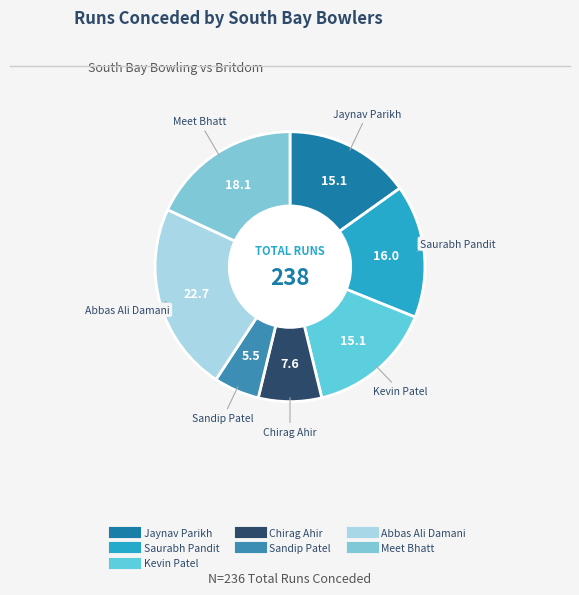

Is it true that Sandip Patel is 5% of the pie?

True